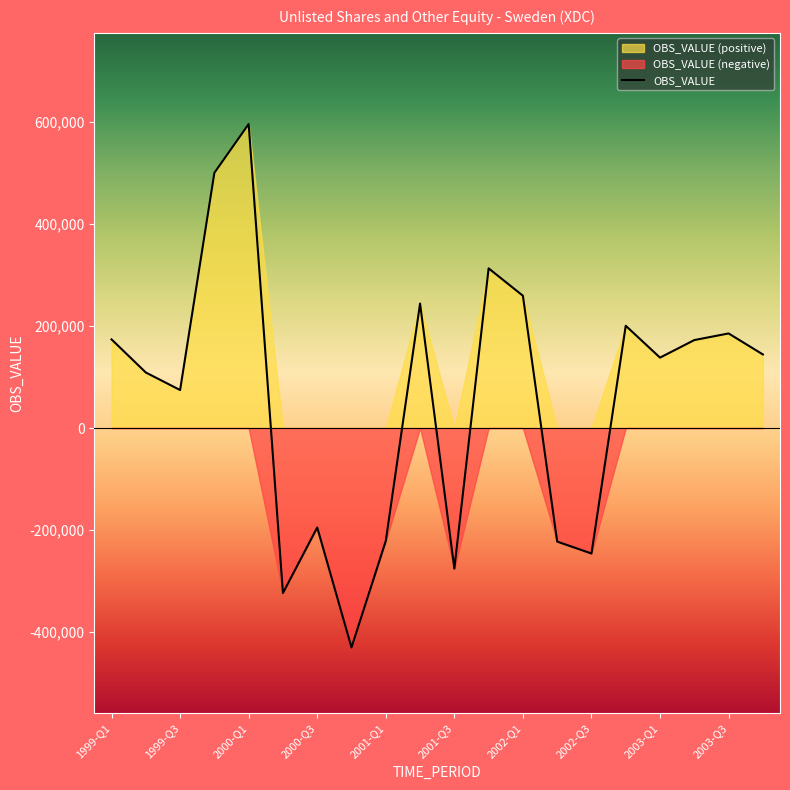

How many points are lower than both their immediate neighbors (excluding endpoints)?

6